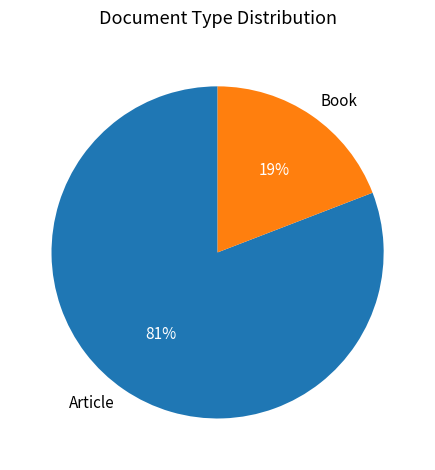

To the nearest percent, what portion does Book represent?

19%